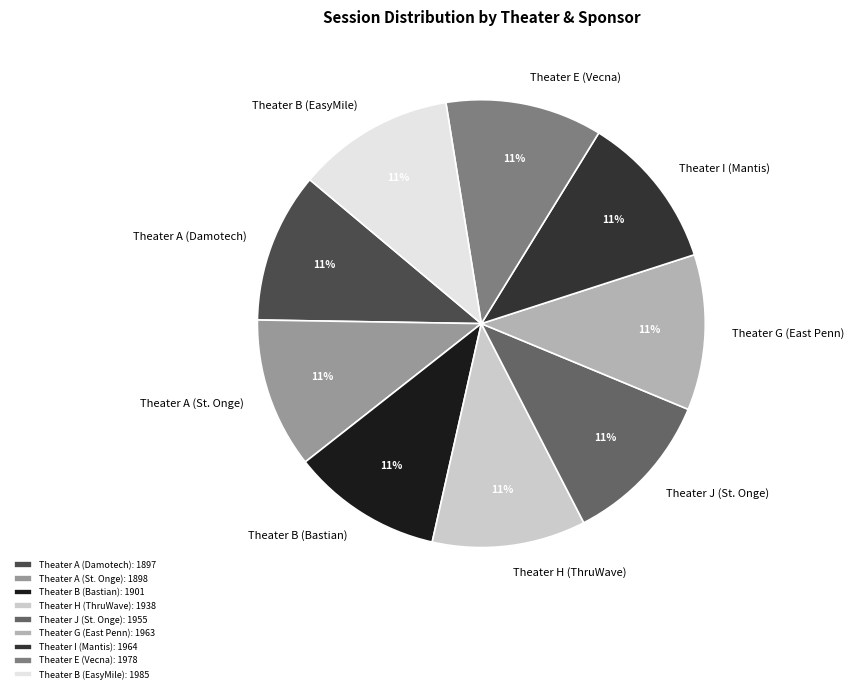

To the nearest percent, what is the average slice percentage?

11%